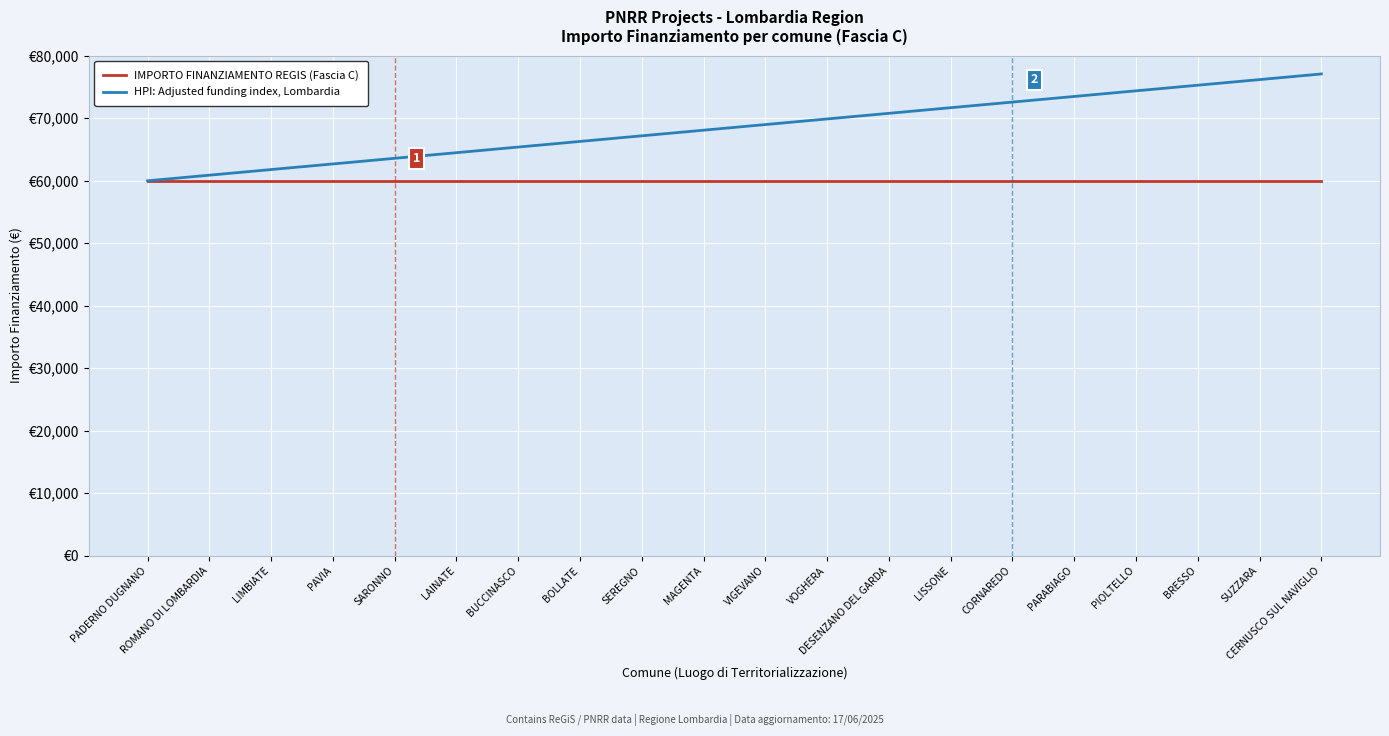

Does the chart display data point markers on the line(s)?

No